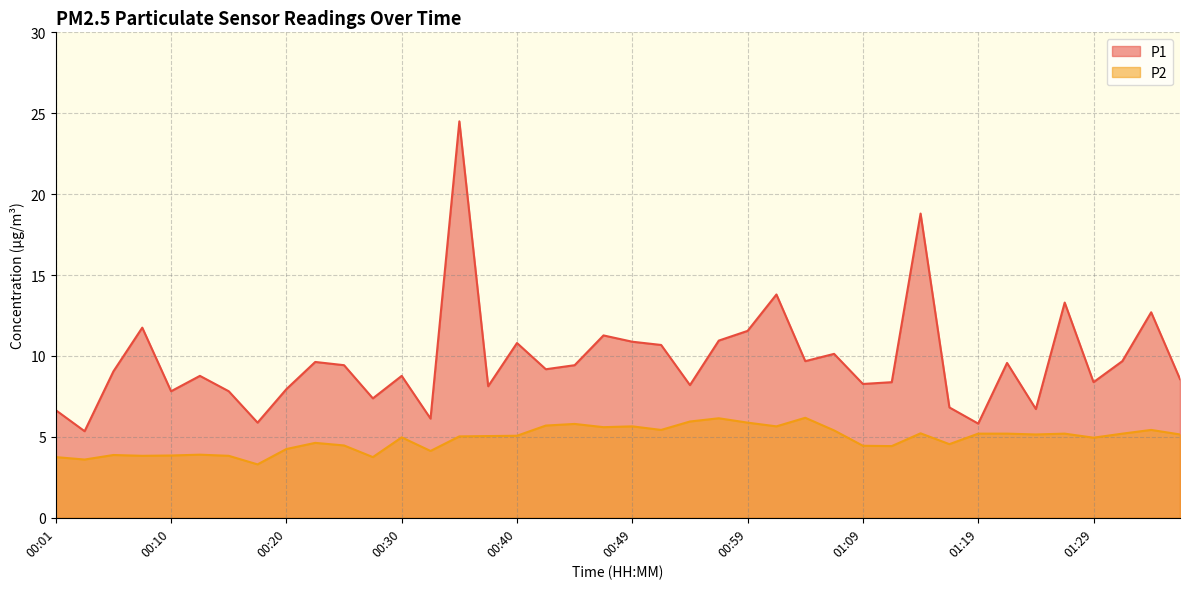

At which category is the sum across all series the highest?

00:35